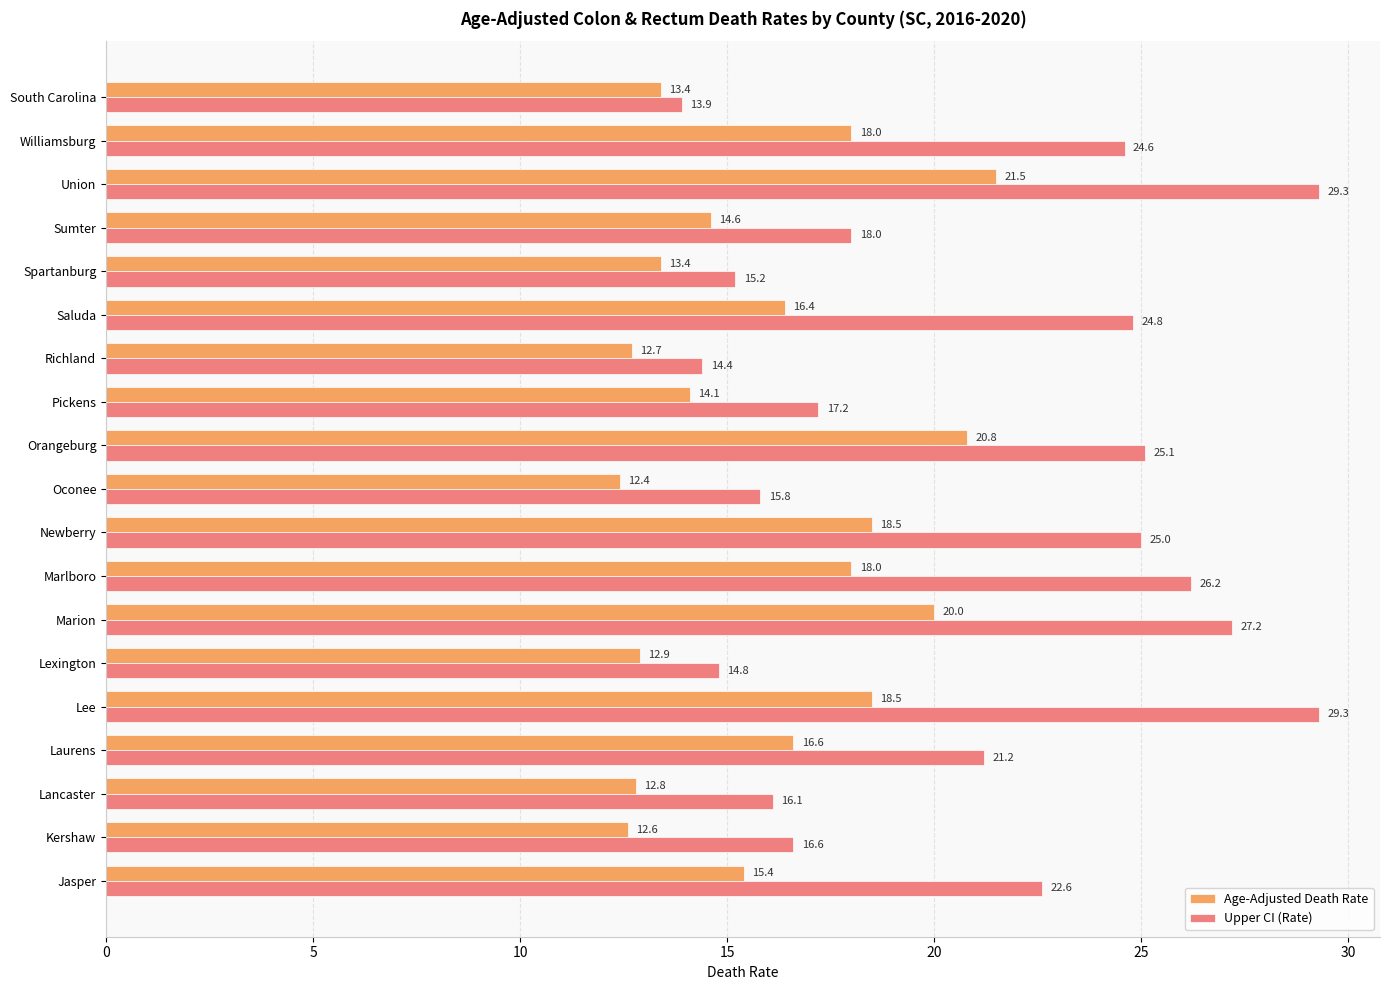

Rank the series by their maximum value, from highest to lowest.

Upper CI (Rate), Age-Adjusted Death Rate